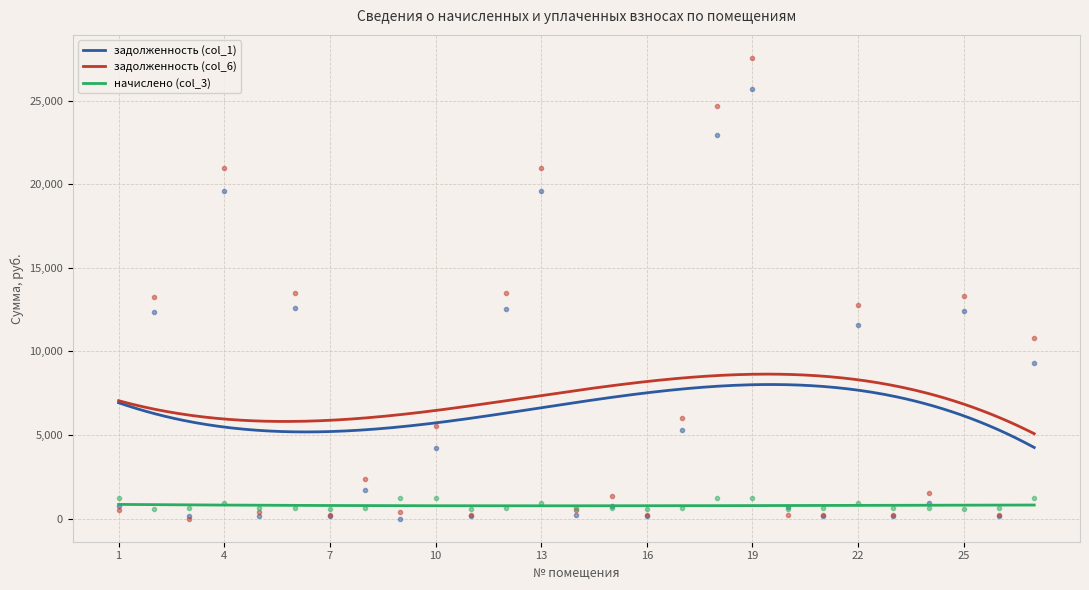

List the labels in order of задолженность (col_6) value, largest first.

19, 18, 4, 13, 6, 12, 25, 2, 22, 27, 17, 10, 8, 24, 15, 14, 1, 9, 5, 21, 23, 26, 7, 11, 16, 20, 3